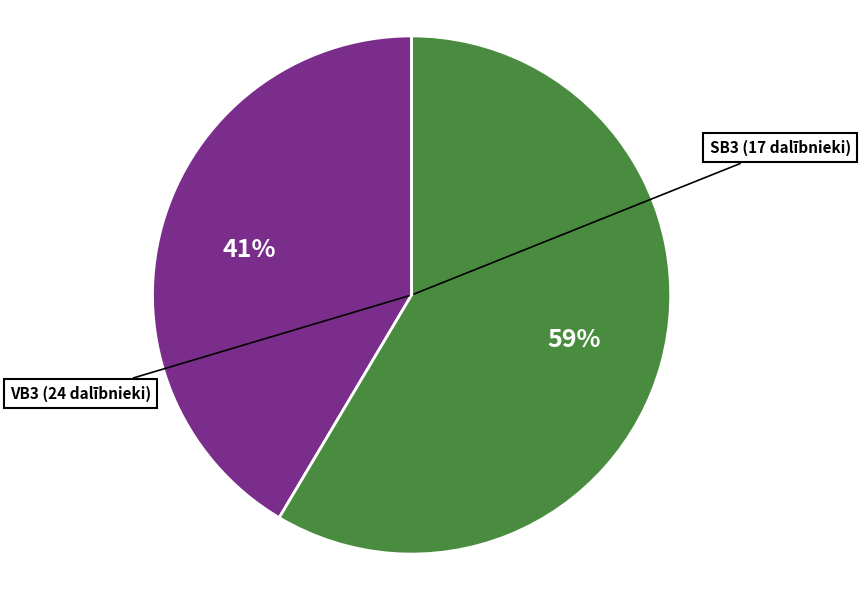

Is the sum of SB3 and VB3 greater than half?

Yes